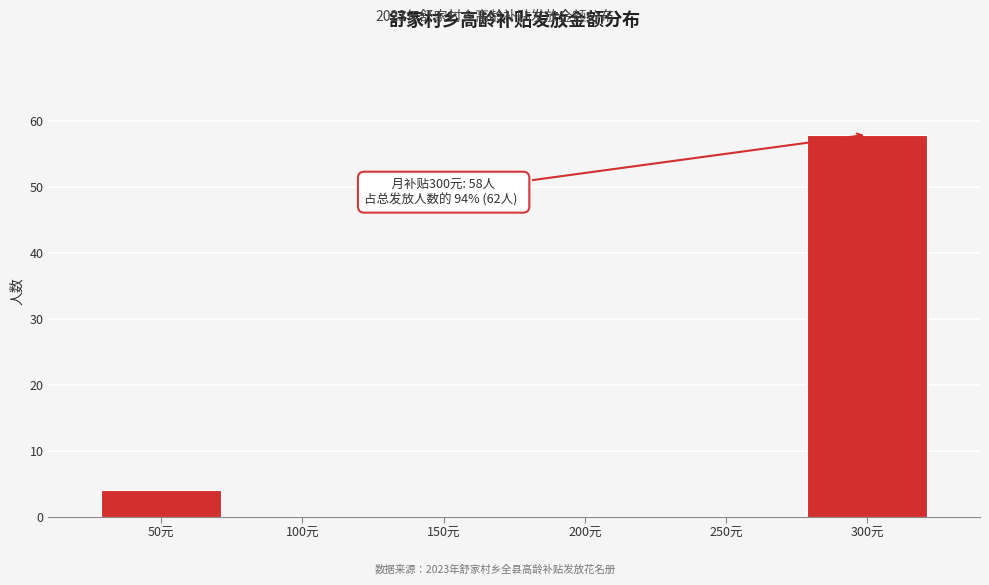

Reading left to right, extract all data points from this chart.

50元=4	100元=0	150元=0	200元=0	250元=0	300元=58